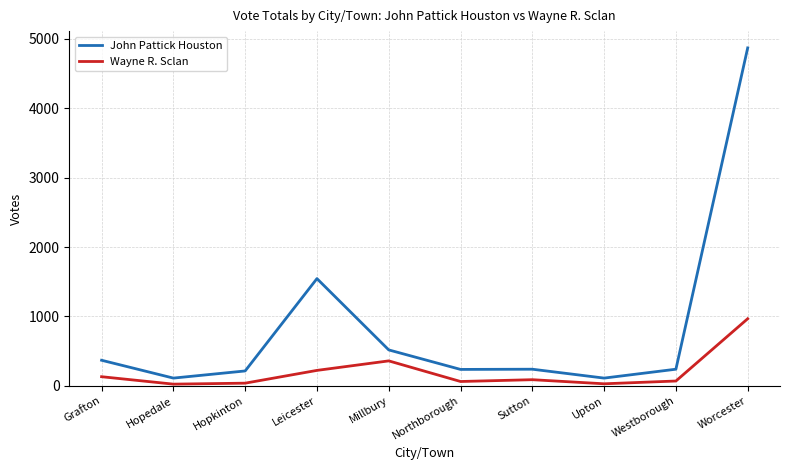

Rank the series by their maximum value, from highest to lowest.

John Pattick Houston, Wayne R. Sclan